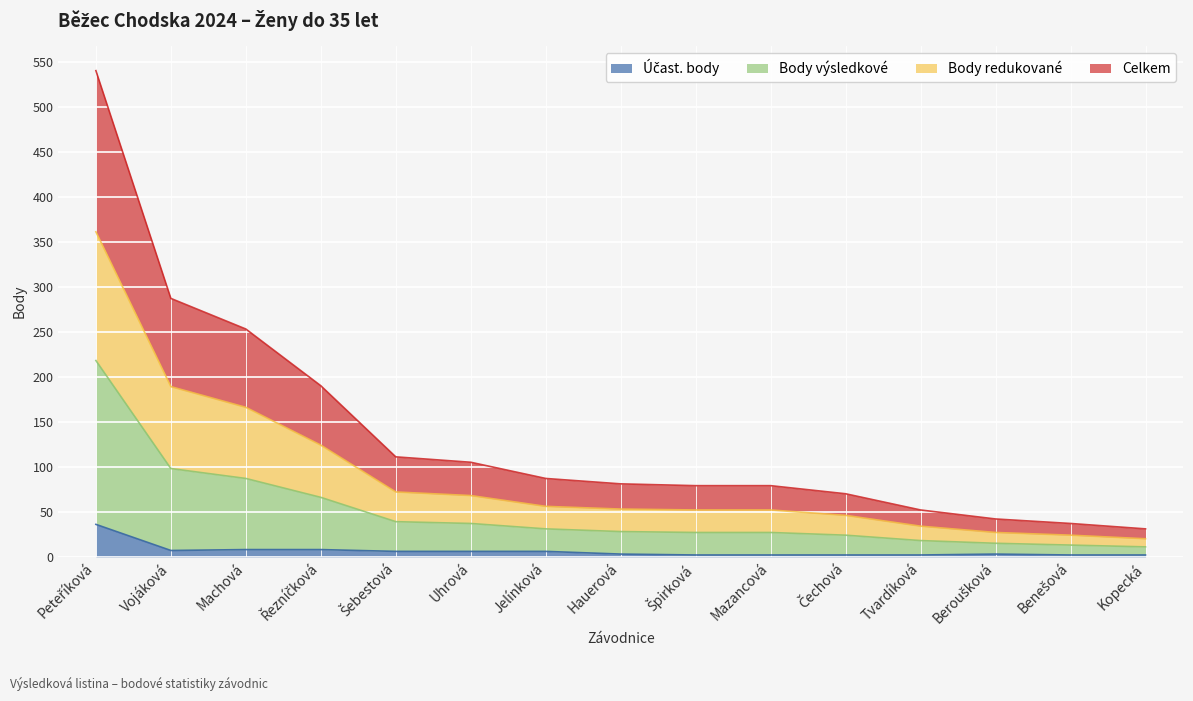

Rank the categories by Body redukované value from lowest to highest.

Kopecká, Benešová, Beroušková, Tvardíková, Čechová, Špirková, Mazancová, Hauerová, Jelínková, Uhrová, Šebestová, Řezníčková, Machová, Vojáková, Peteříková